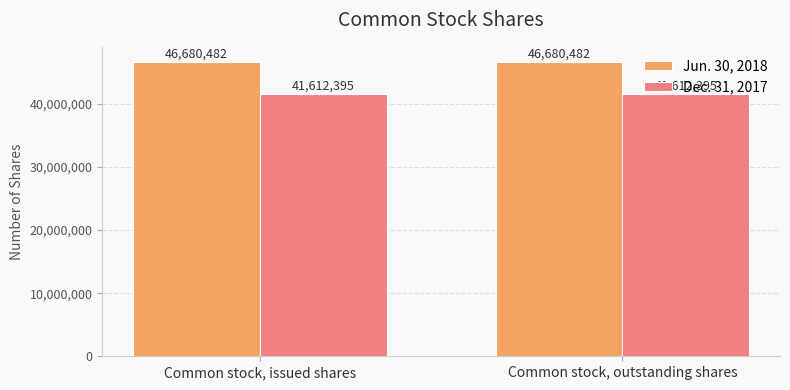

What position from the left is Common stock, outstanding shares?

2